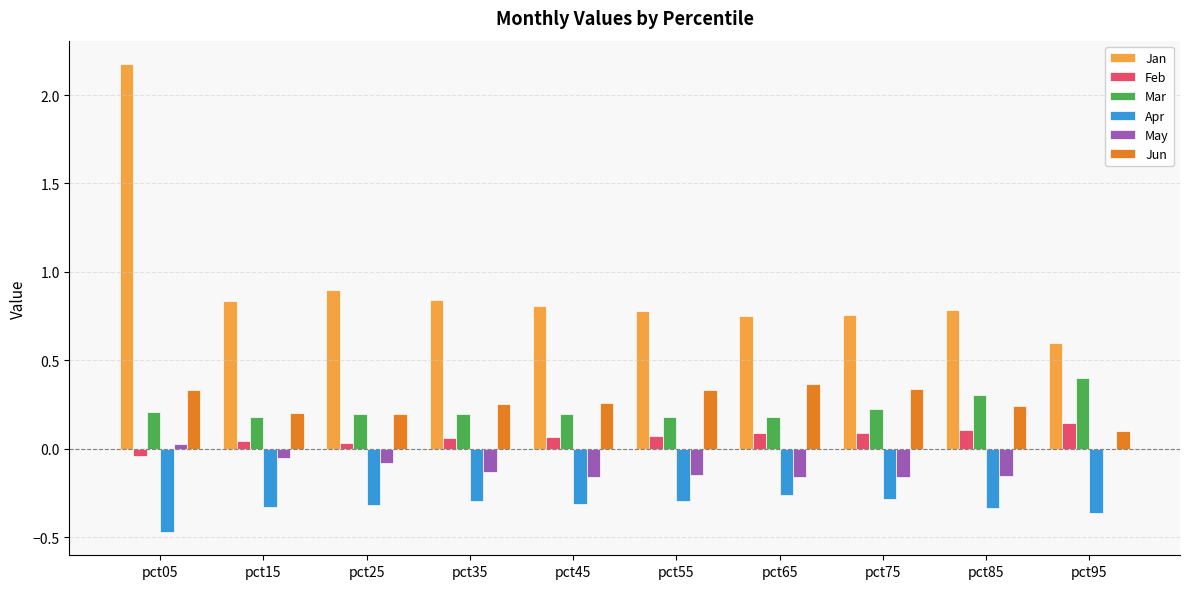

True or false: Jan has a value of 0.6 at pct95.

True